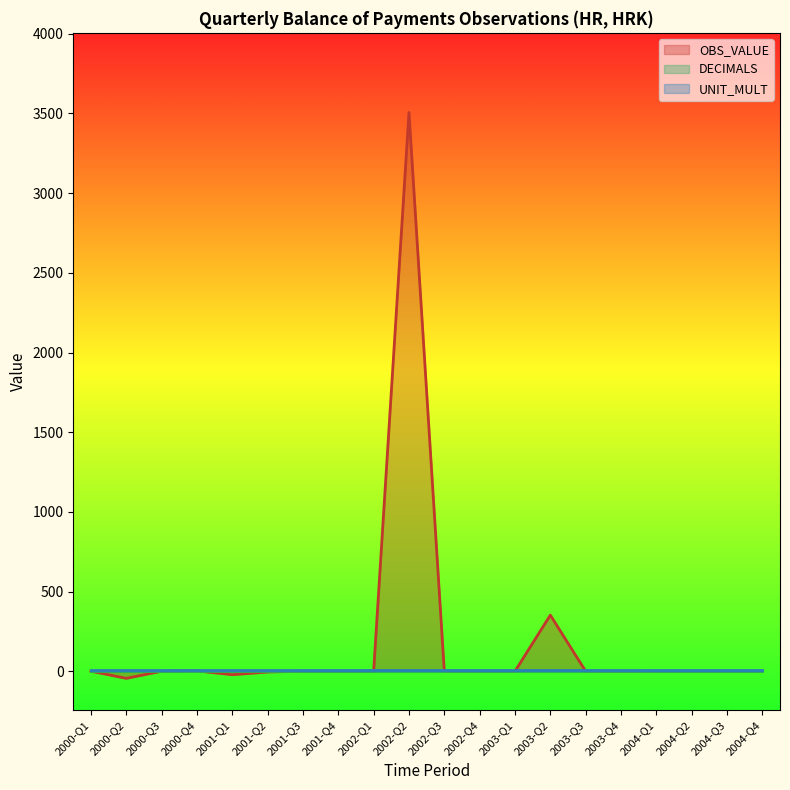

At 2003-Q4, list the series in order from largest to smallest.

UNIT_MULT, DECIMALS, OBS_VALUE